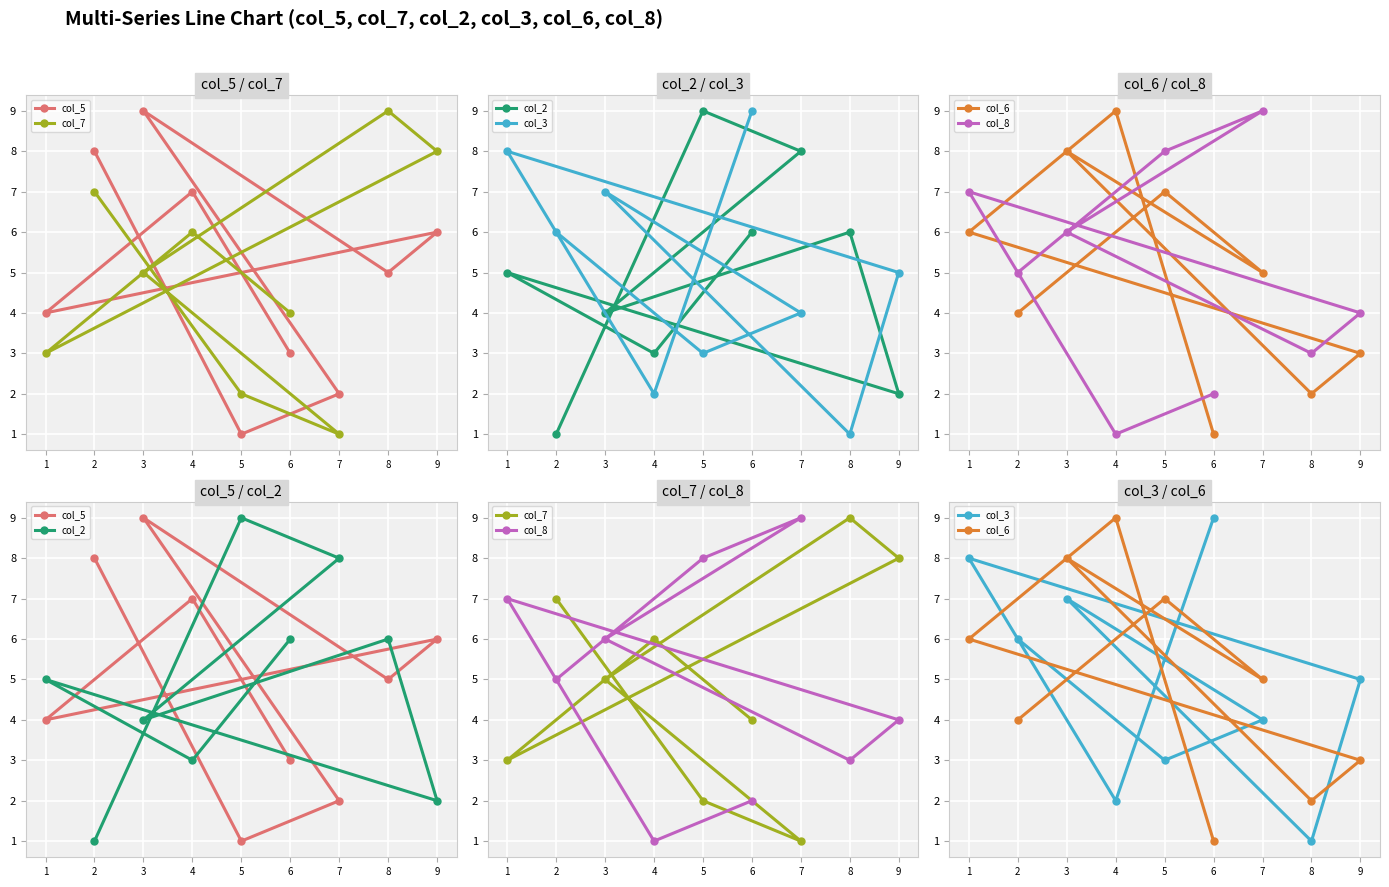

Which label corresponds to the smallest value in the chart?

5